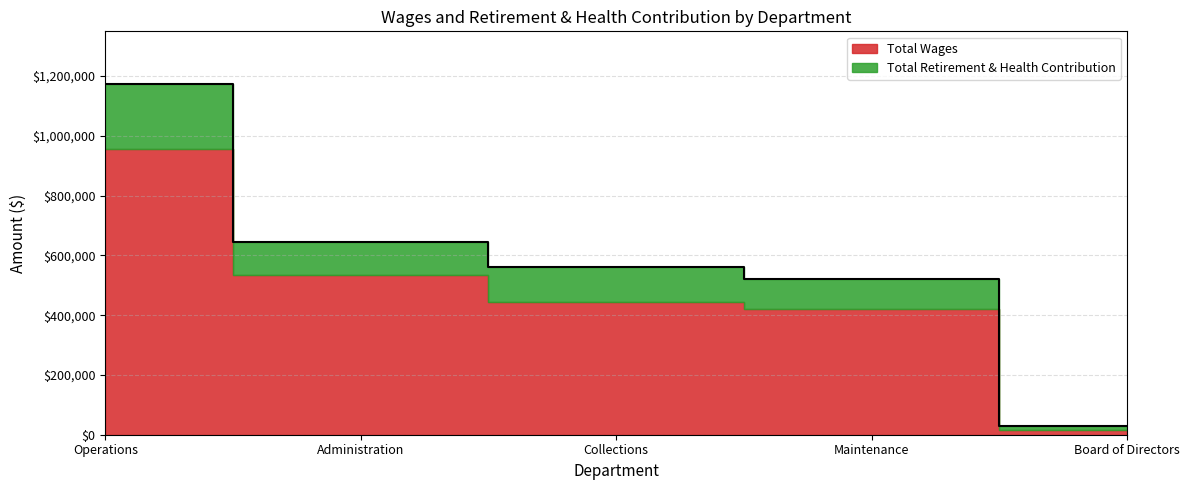

Where is the data nearest to the value 602035?

Administration